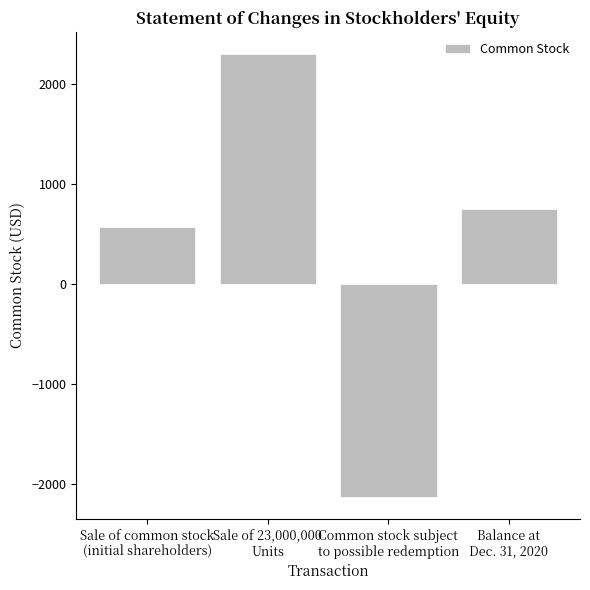

Reading right to left, list all the values displayed in this chart.

747	-2128	2300	575